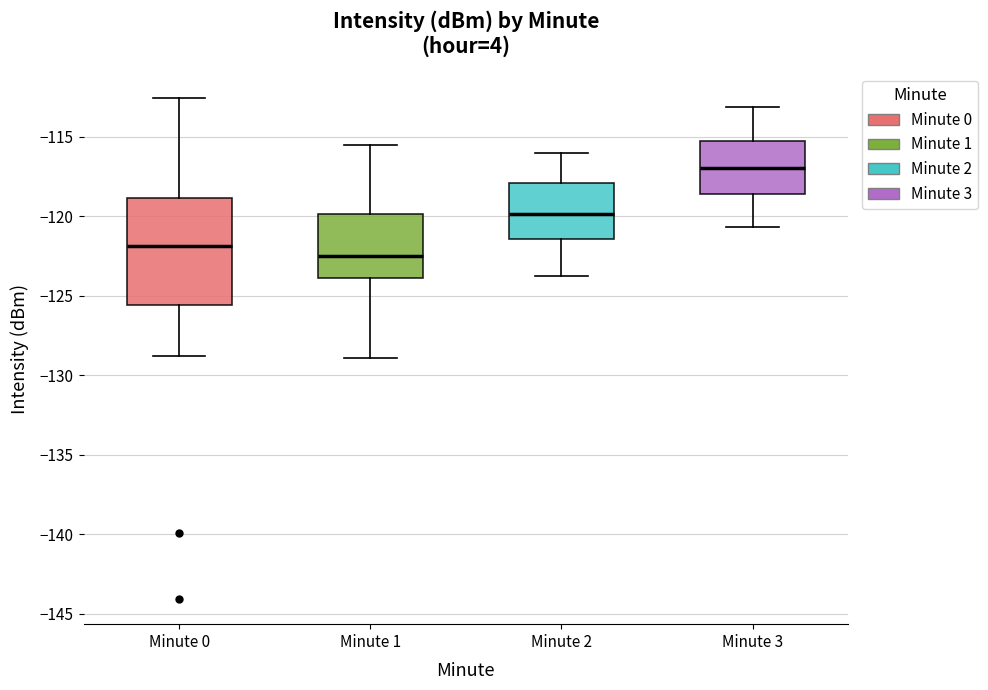

Reading left to right, read every box against the y-axis: the position of its median line, the range the box covers, and the ends of its whiskers. The values are not printed on the chart, so give them approximately, as read against the axis.

Minute 0: median -122.0, box -125.5 to -119.0, whiskers -129.0 to -112.5
Minute 1: median -122.5, box -124.0 to -120.0, whiskers -129.0 to -115.5
Minute 2: median -120.0, box -121.5 to -118.0, whiskers -124.0 to -116.0
Minute 3: median -117.0, box -118.5 to -115.5, whiskers -120.5 to -113.0